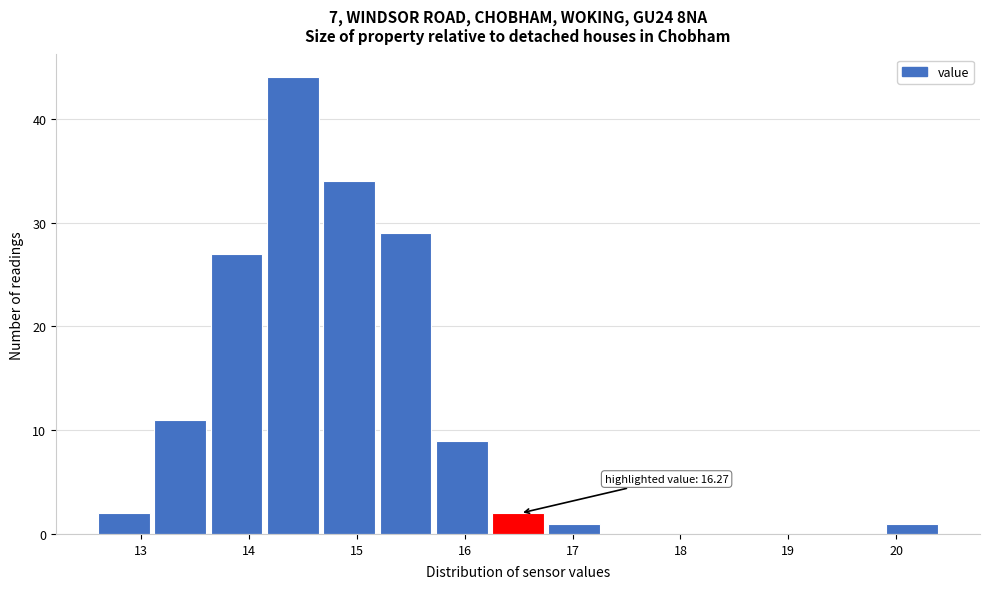

Over which range of the x-axis is the bar tallest?

14.2 to 14.7